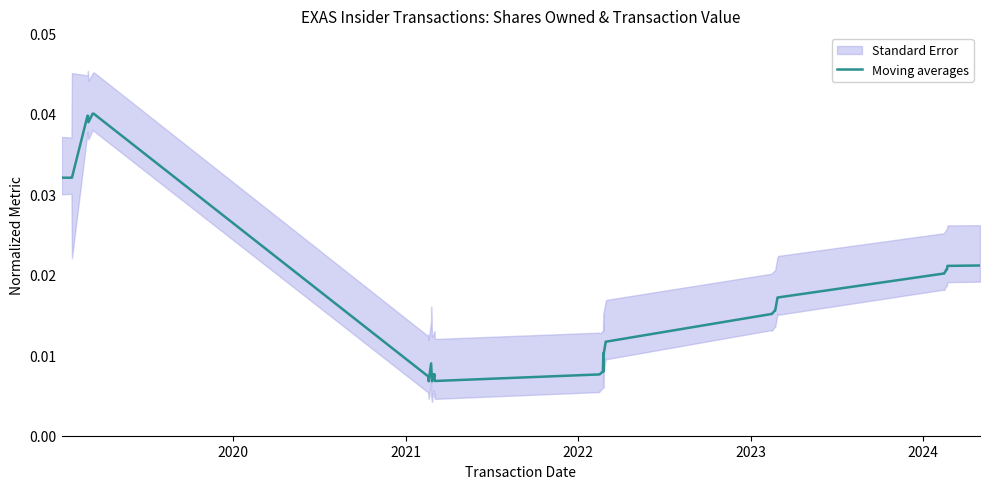

Count the values in the range 0 to 1.

40